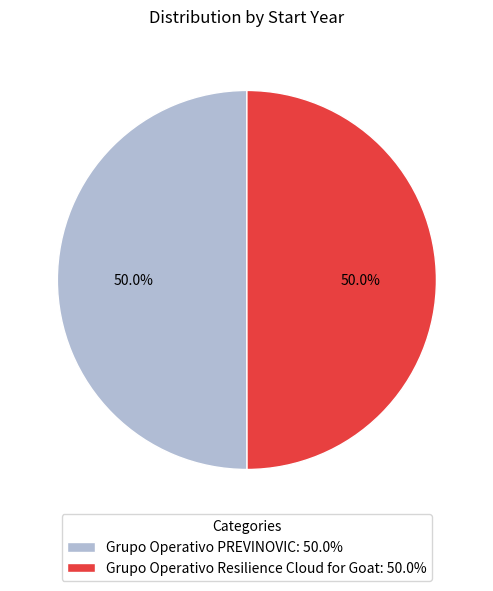

Count the number of slices in the pie.

2